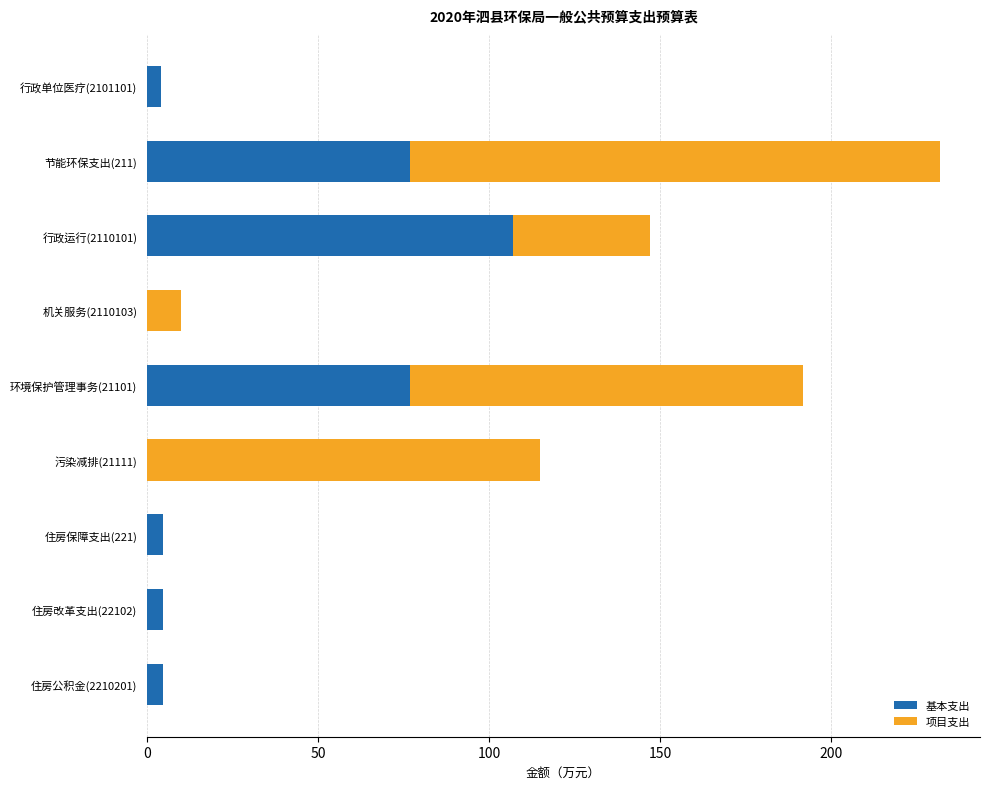

At which category is the sum across all series the highest?

节能环保支出(211)